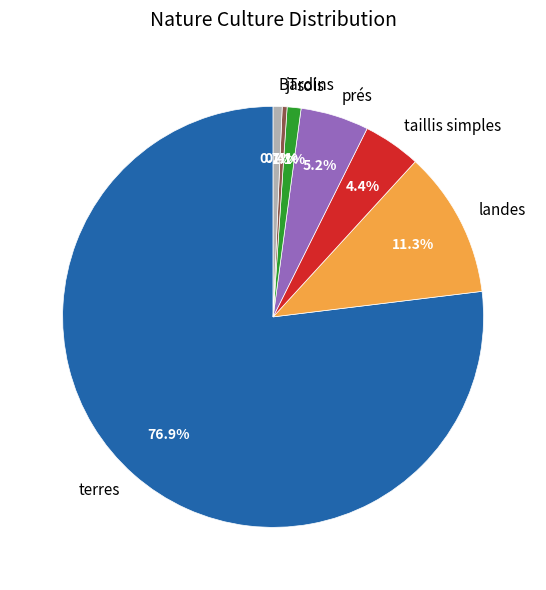

Between BT and terres, which is larger?

terres